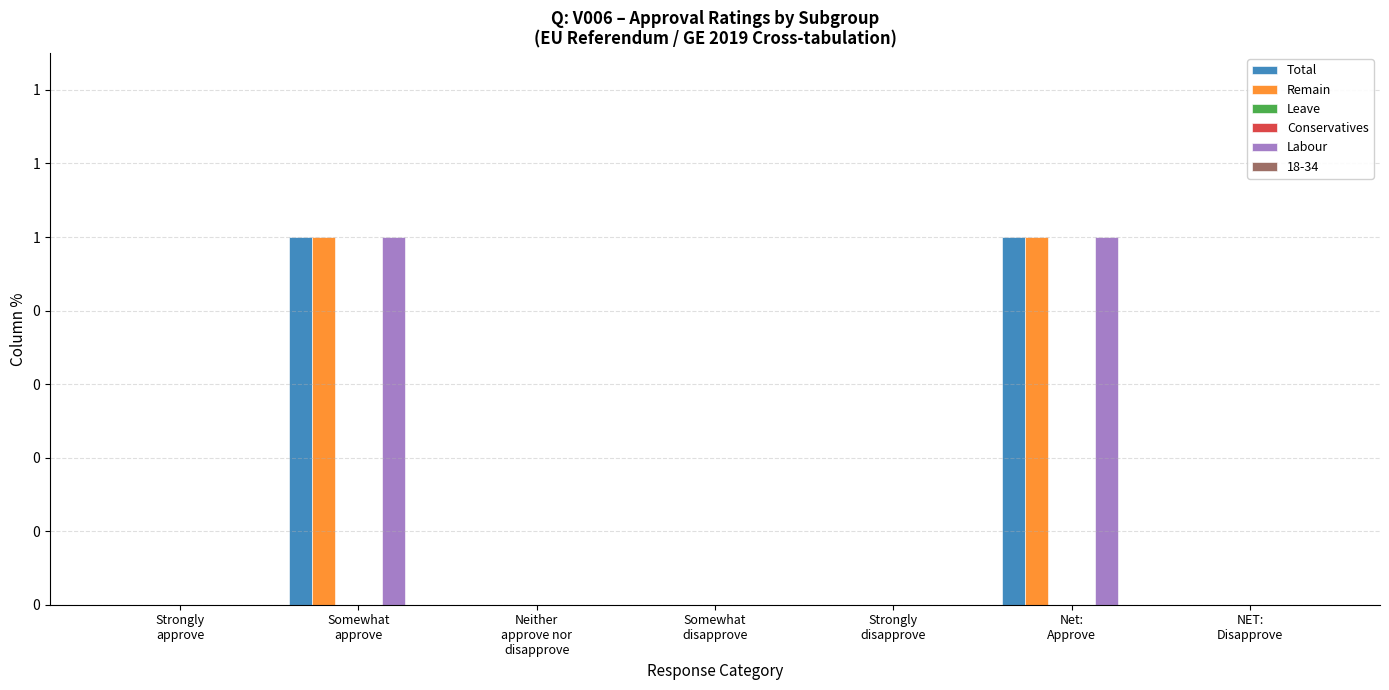

What position from the left is NET:
Disapprove?

7